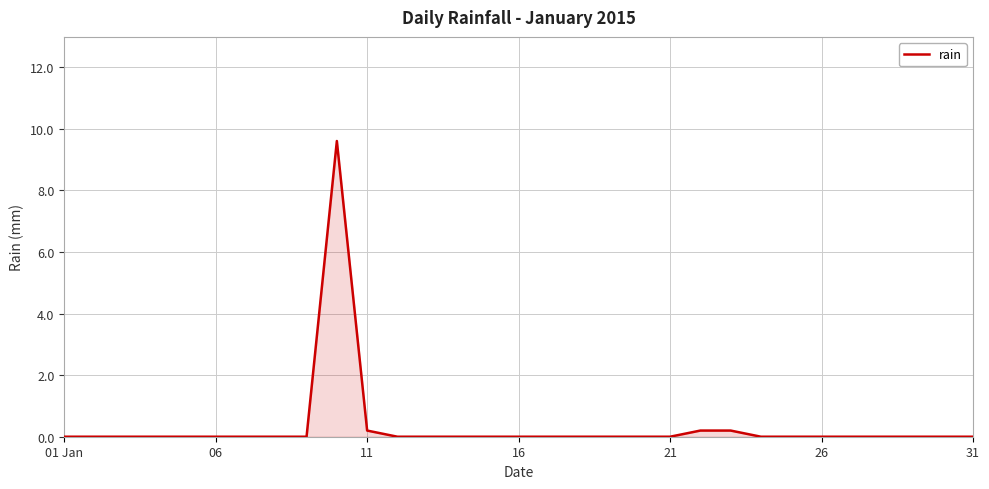

How many series are shown in this chart?

1